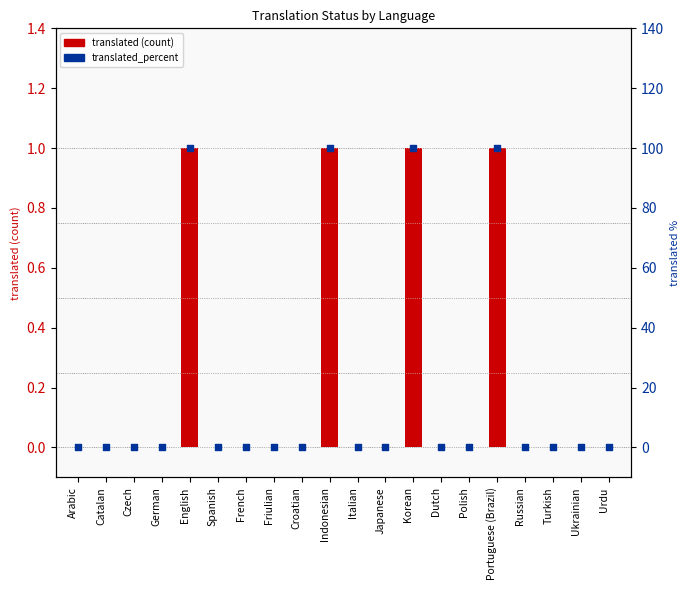

Which series has the widest spread of Y values?

translated_percent